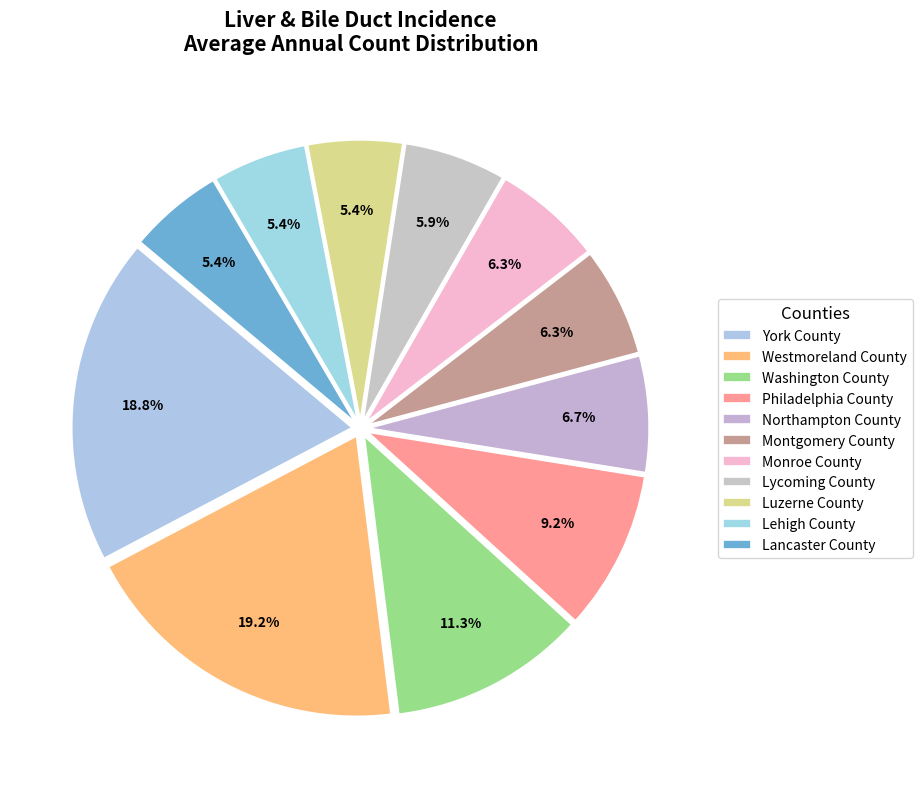

How many segments does this pie chart have?

11